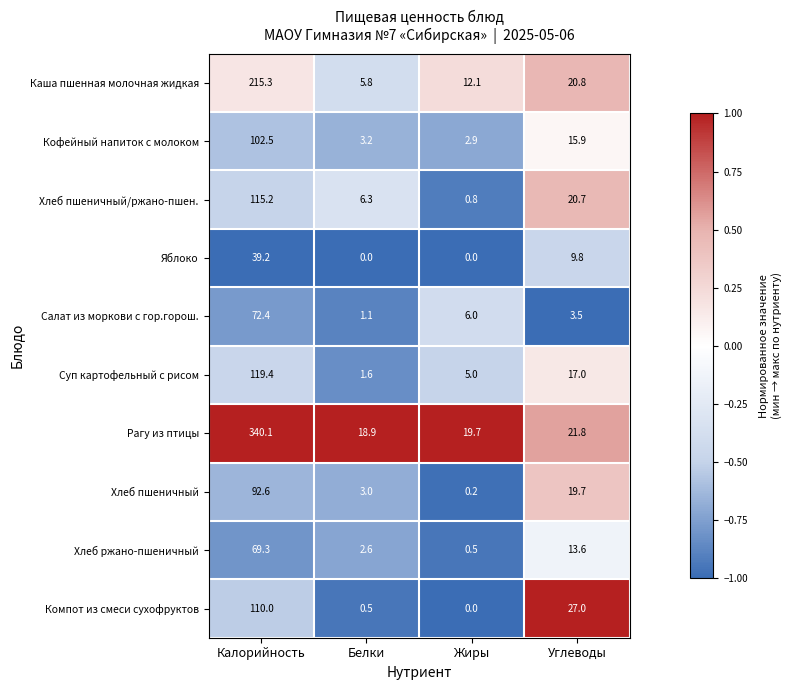

What is the maximum value shown in the chart?

340.1